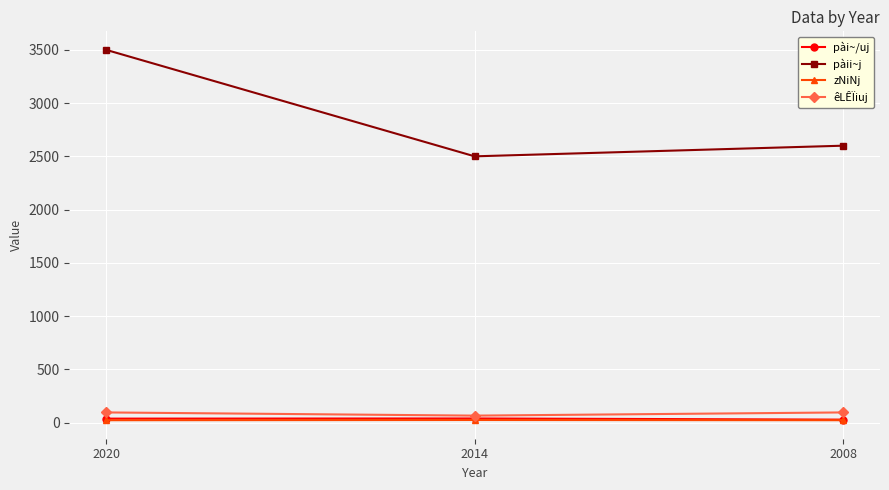

Rank the categories by pàii~j value from lowest to highest.

2014, 2008, 2020